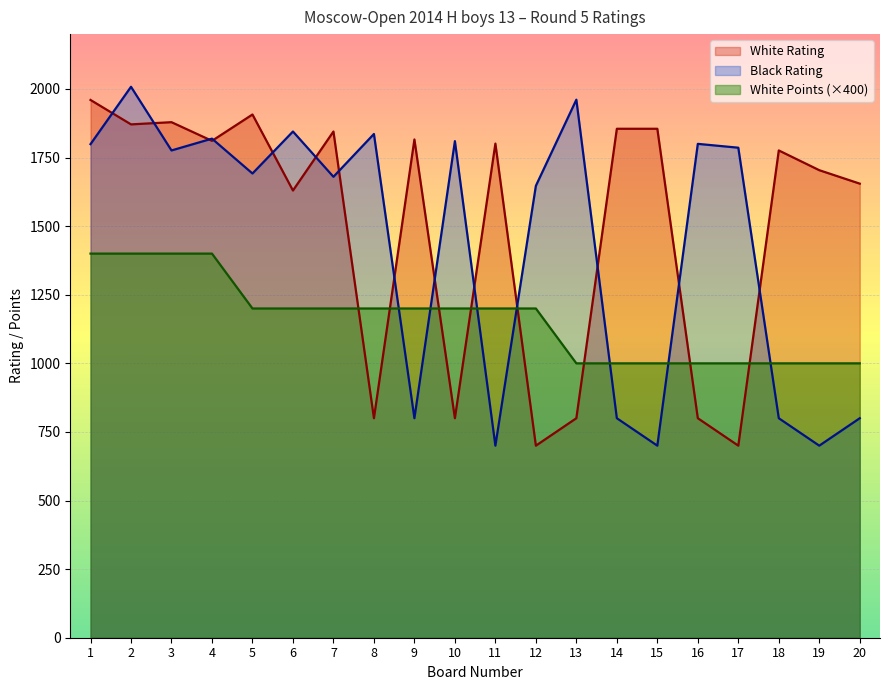

Reading right to left, transcribe all the data shown in this chart.

White Rating: 20=1655	19=1704	18=1776	17=700	16=800	15=1855	14=1855	13=800	12=700	11=1801	10=800	9=1816	8=800	7=1845	6=1630	5=1907	4=1811	3=1879	2=1871	1=1960
Black Rating: 20=800	19=700	18=800	17=1786	16=1800	15=700	14=800	13=1961	12=1647	11=700	10=1810	9=800	8=1836	7=1680	6=1845	5=1692	4=1819	3=1776	2=2008	1=1799
White Points: 20=1000	19=1000	18=1000	17=1000	16=1000	15=1000	14=1000	13=1000	12=1200	11=1200	10=1200	9=1200	8=1200	7=1200	6=1200	5=1200	4=1400	3=1400	2=1400	1=1400